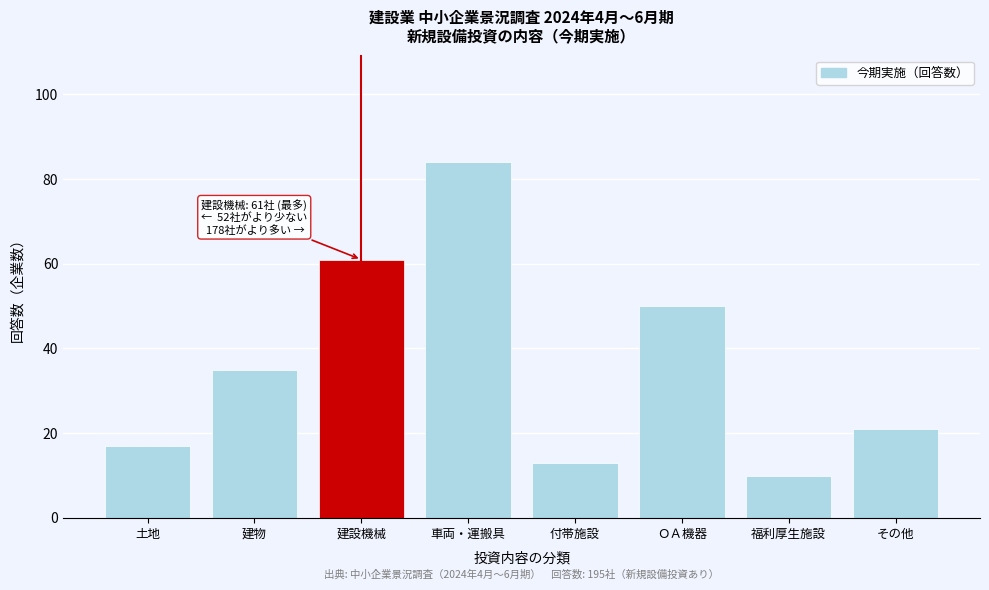

Reading right to left, transcribe all the data shown in this chart.

21	10	50	13	84	61	35	17